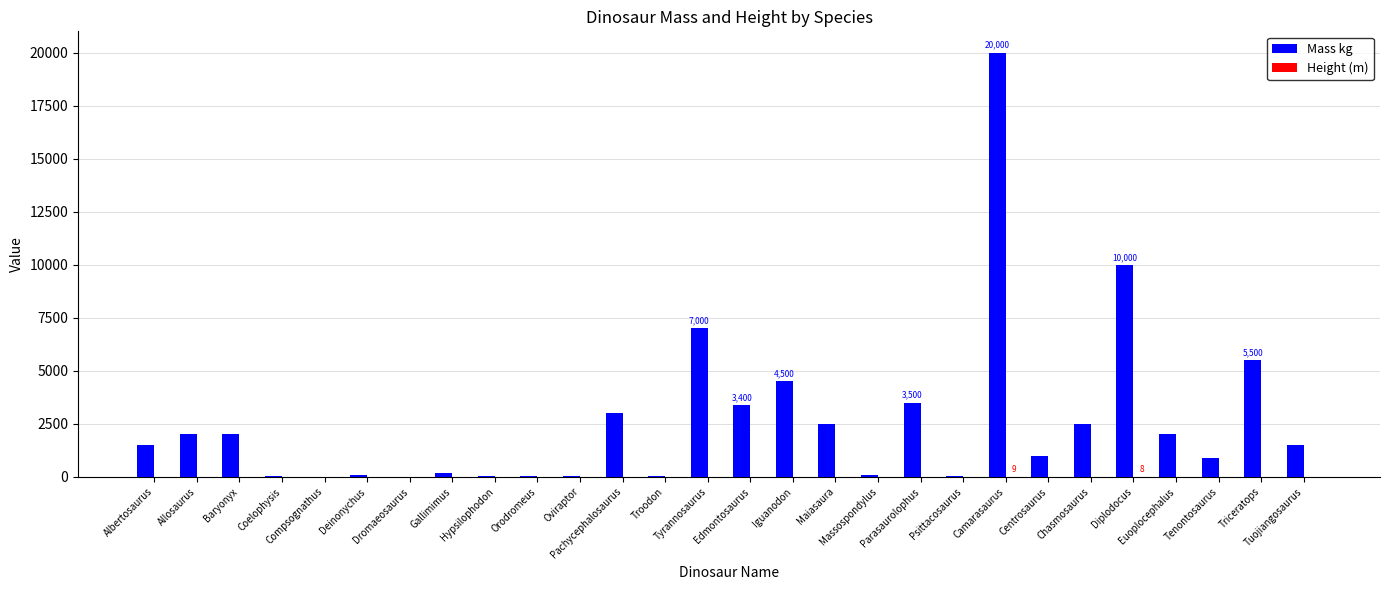

Which series has the largest total across all categories?

Mass kg